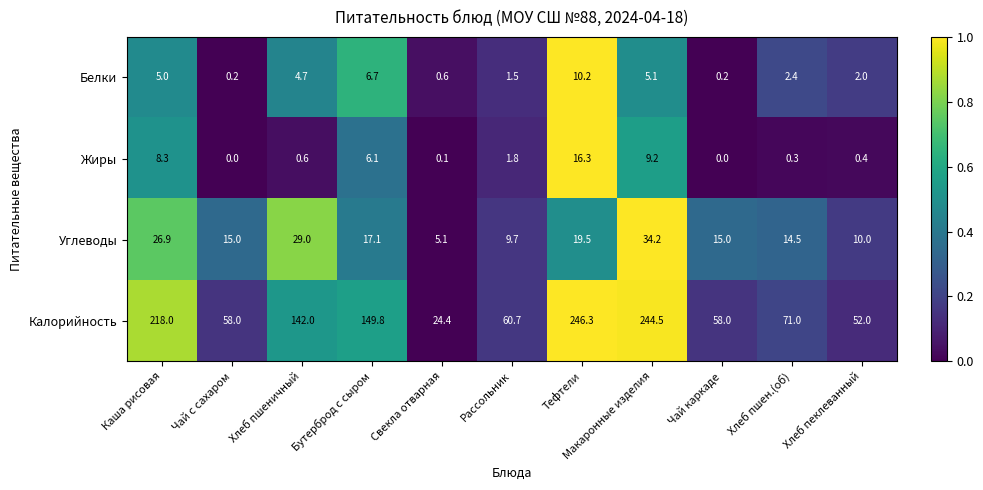

What is the greatest value displayed?

246.3